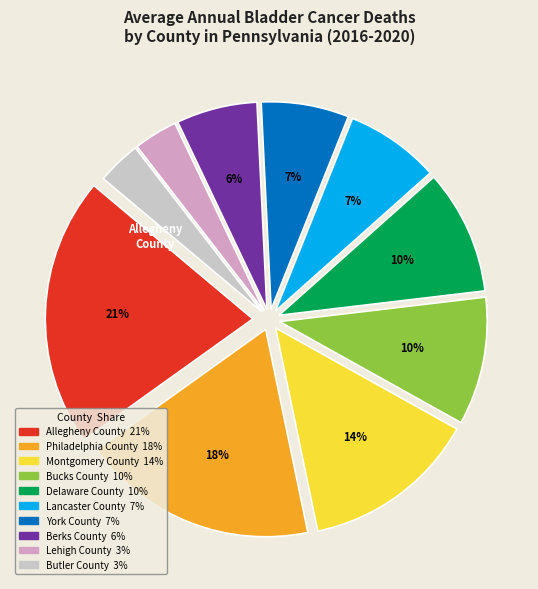

Is there any slice that represents more than half of the pie?

No